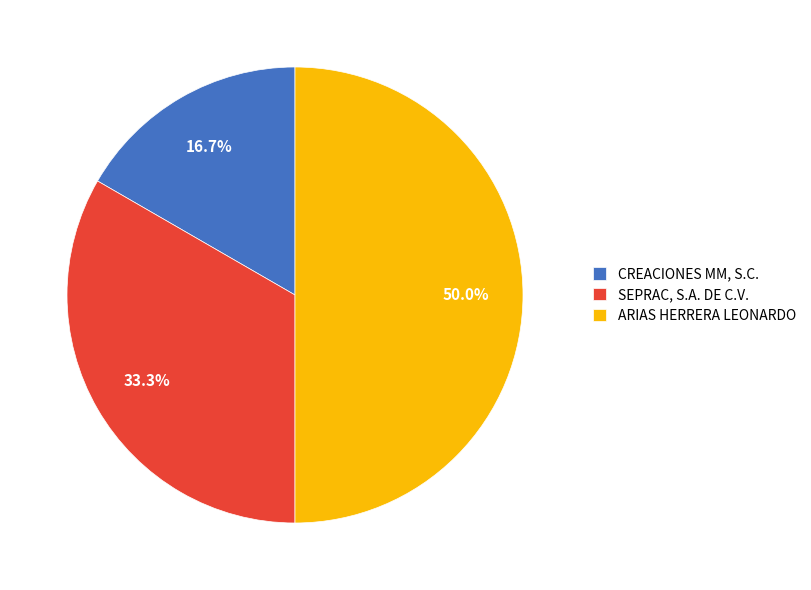

Count the number of slices in the pie.

3